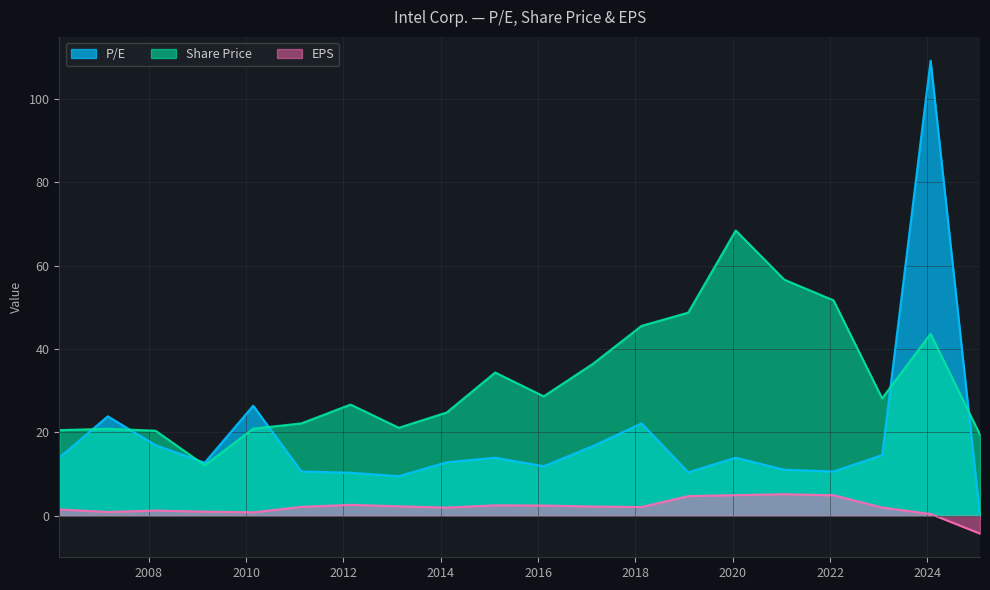

Does the chart have visible grid lines?

Yes